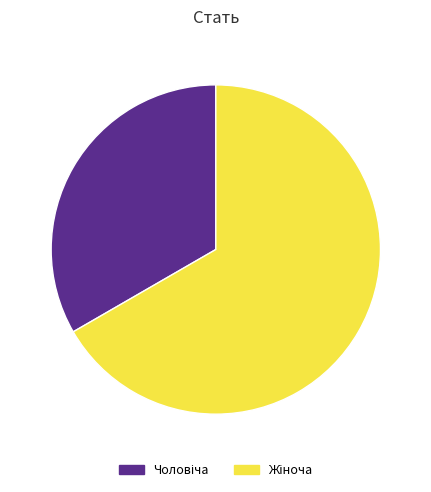

Does any single category account for the majority?

Yes